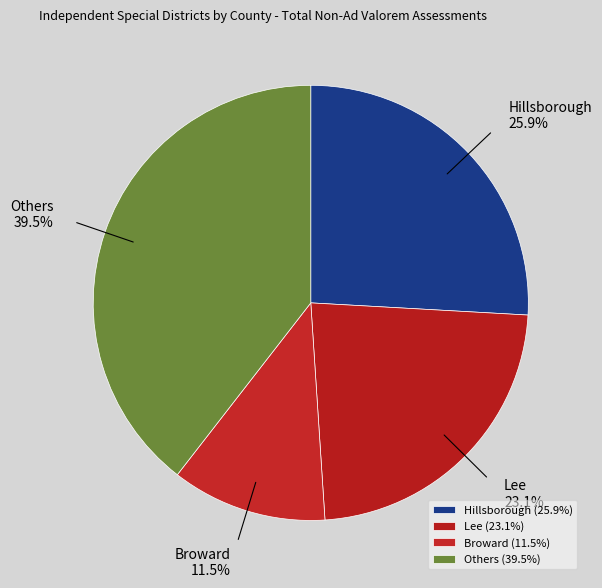

Approximately how many times larger is the value at Broward compared to Hillsborough?

0.4